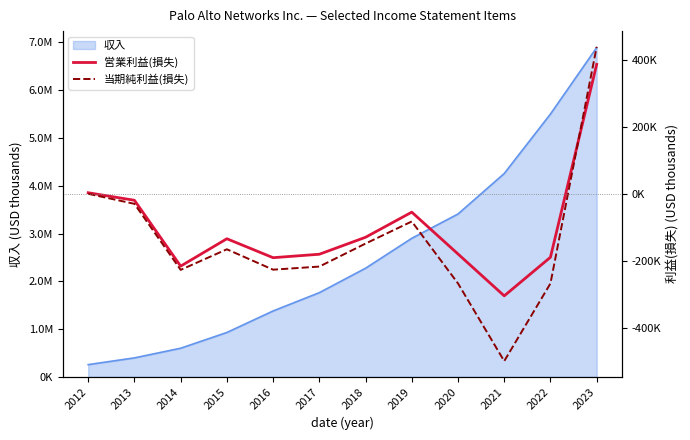

What is the value of the 営業利益(損失) point at the 3rd from the left?

-215347